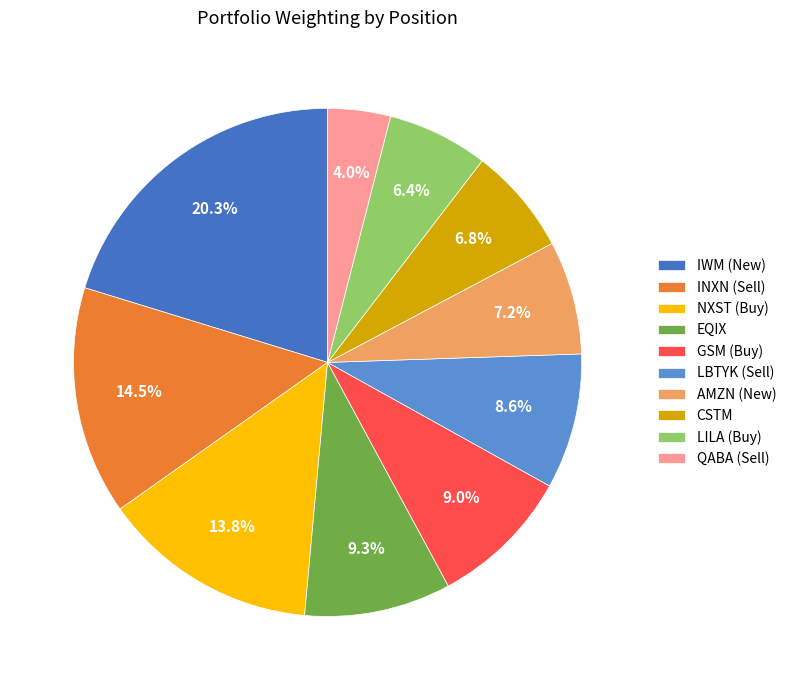

Is there a majority slice in this chart?

No